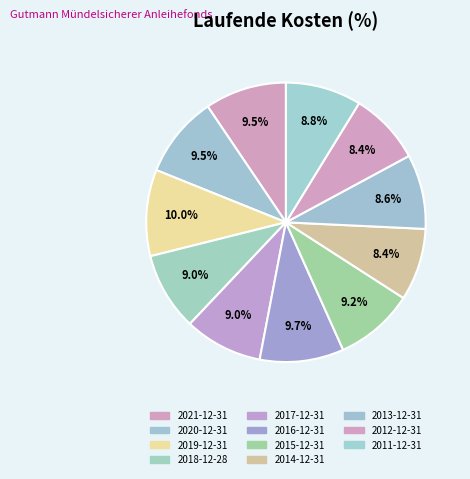

Count the number of slices in the pie.

11